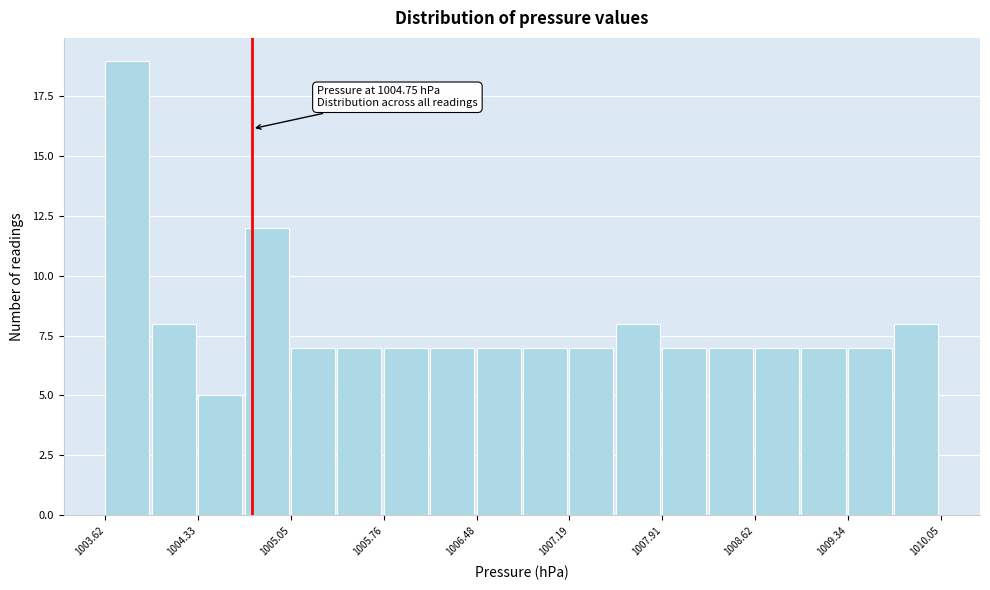

Read against the x-axis, roughly where is the centre of the tallest bar?

1003.8